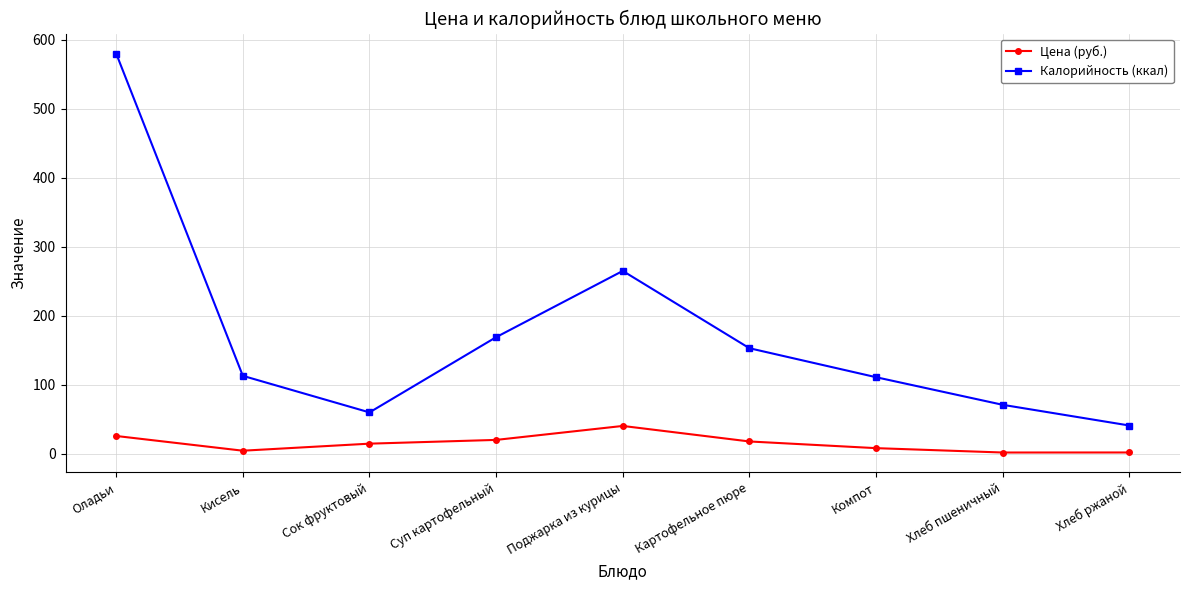

What is the value of the Цена (руб.) point at the 3rd from the left?

14.7